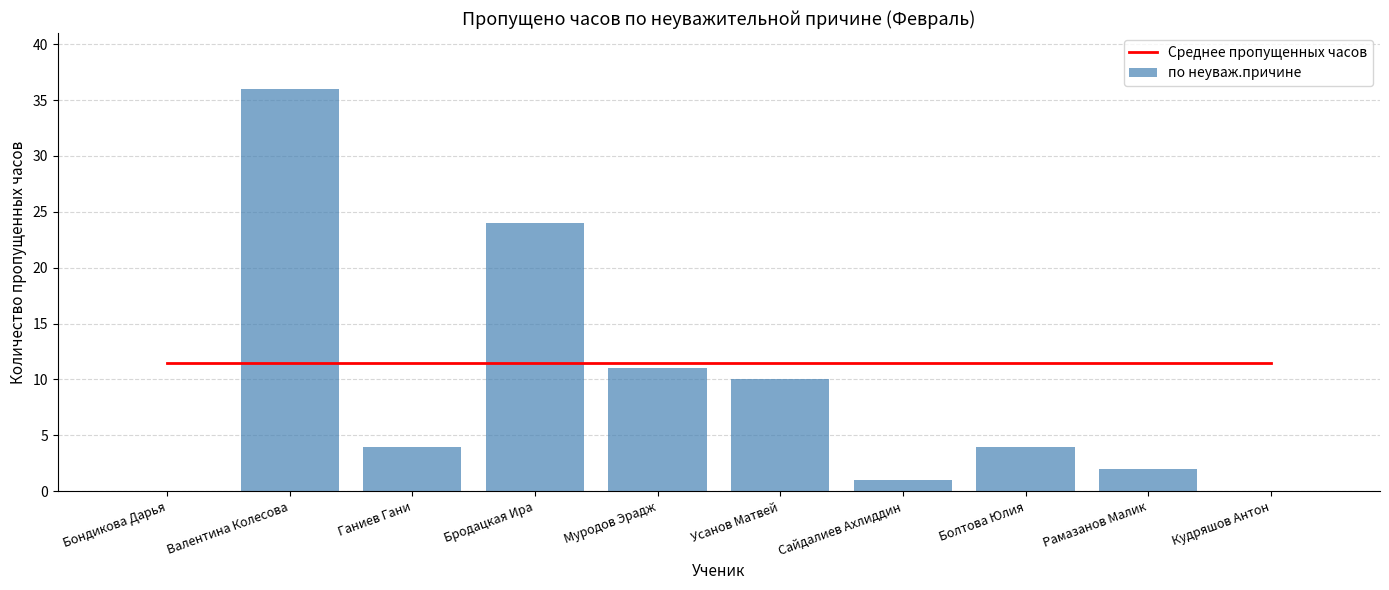

What are all the series names shown in the legend?

Среднее пропущенных часов, по неуваж.причине